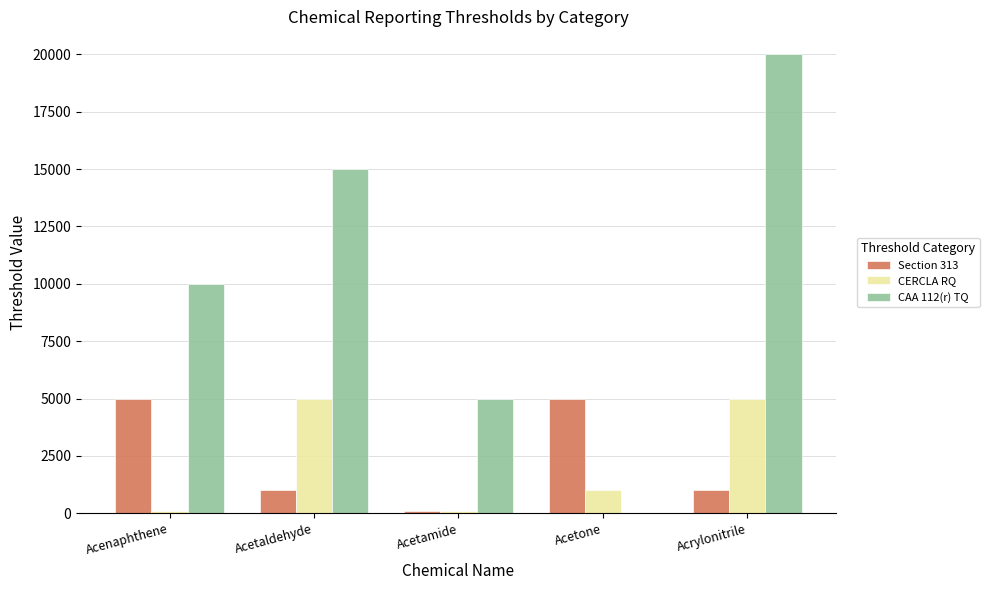

Is it true that CERCLA RQ equals 100 at Acetamide?

True